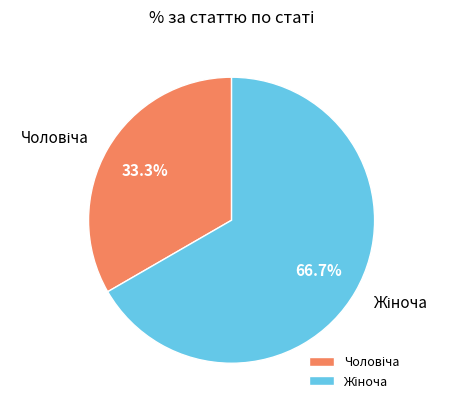

Is there a majority slice in this chart?

Yes